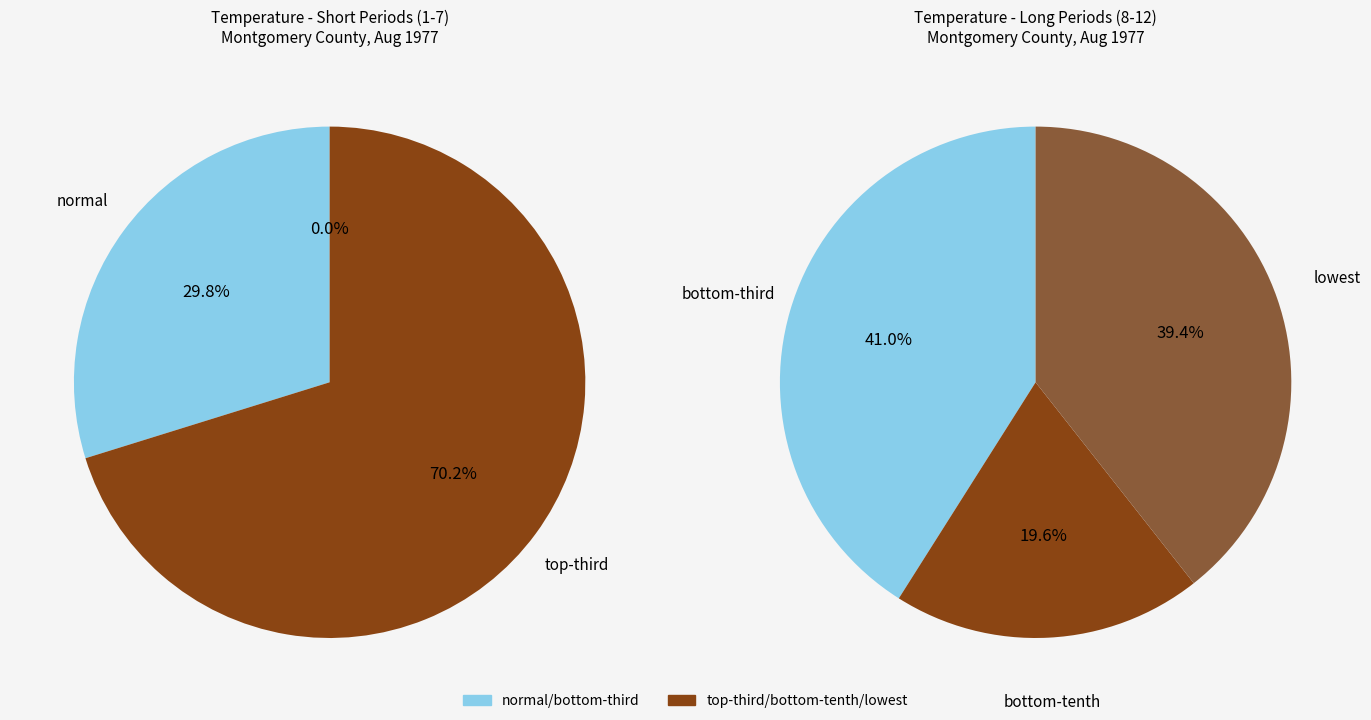

Does any single category account for the majority?

No